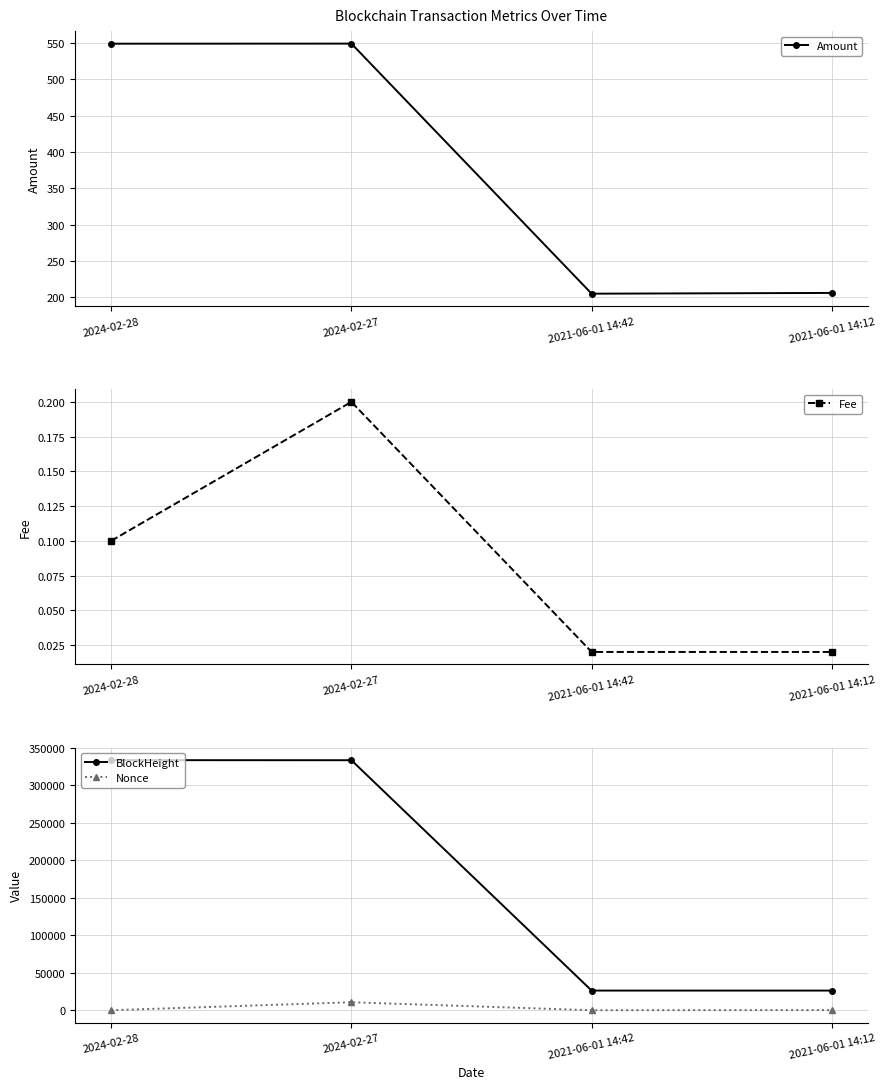

What is the label of the 4th point from the right?

2024-02-28